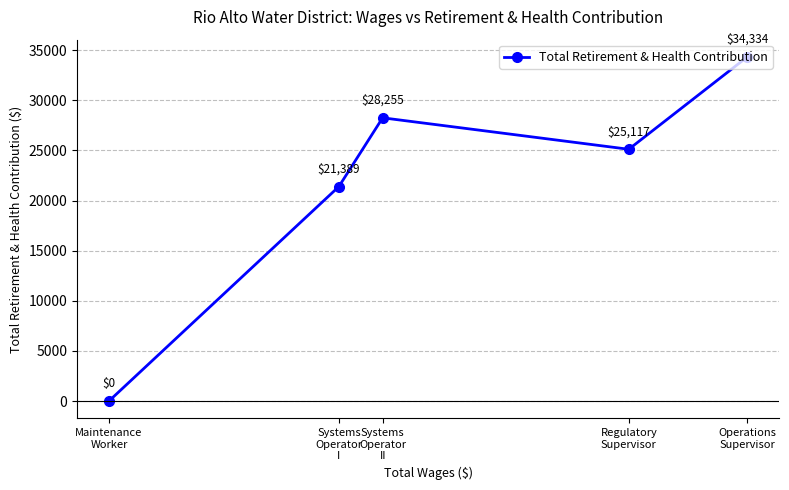

What is the label of the 3rd point from the right?

Systems
Operator
II